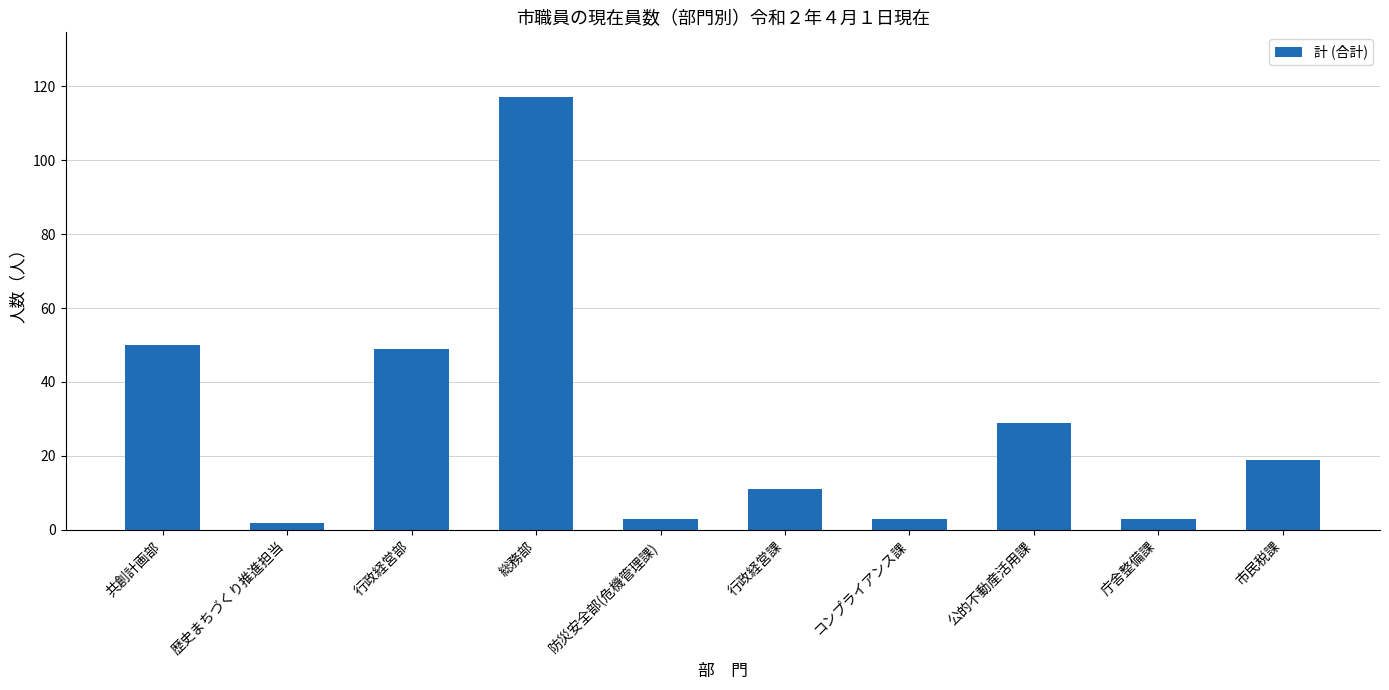

What is the change in value from 行政経営部 to コンプライアンス課?

-46